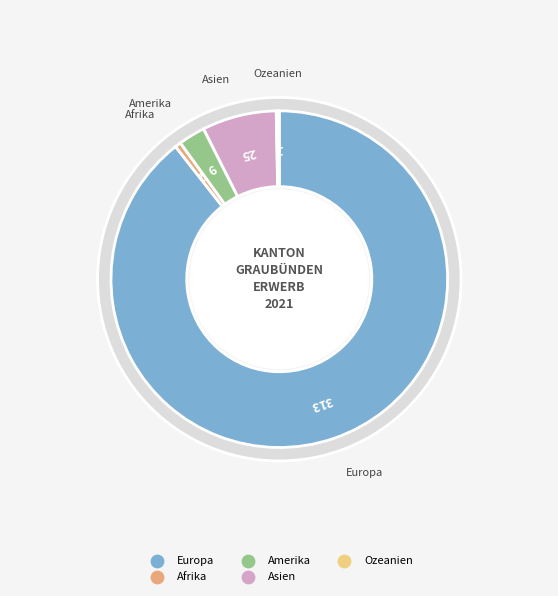

The Asien slice represents 7% of the pie. True or false?

True